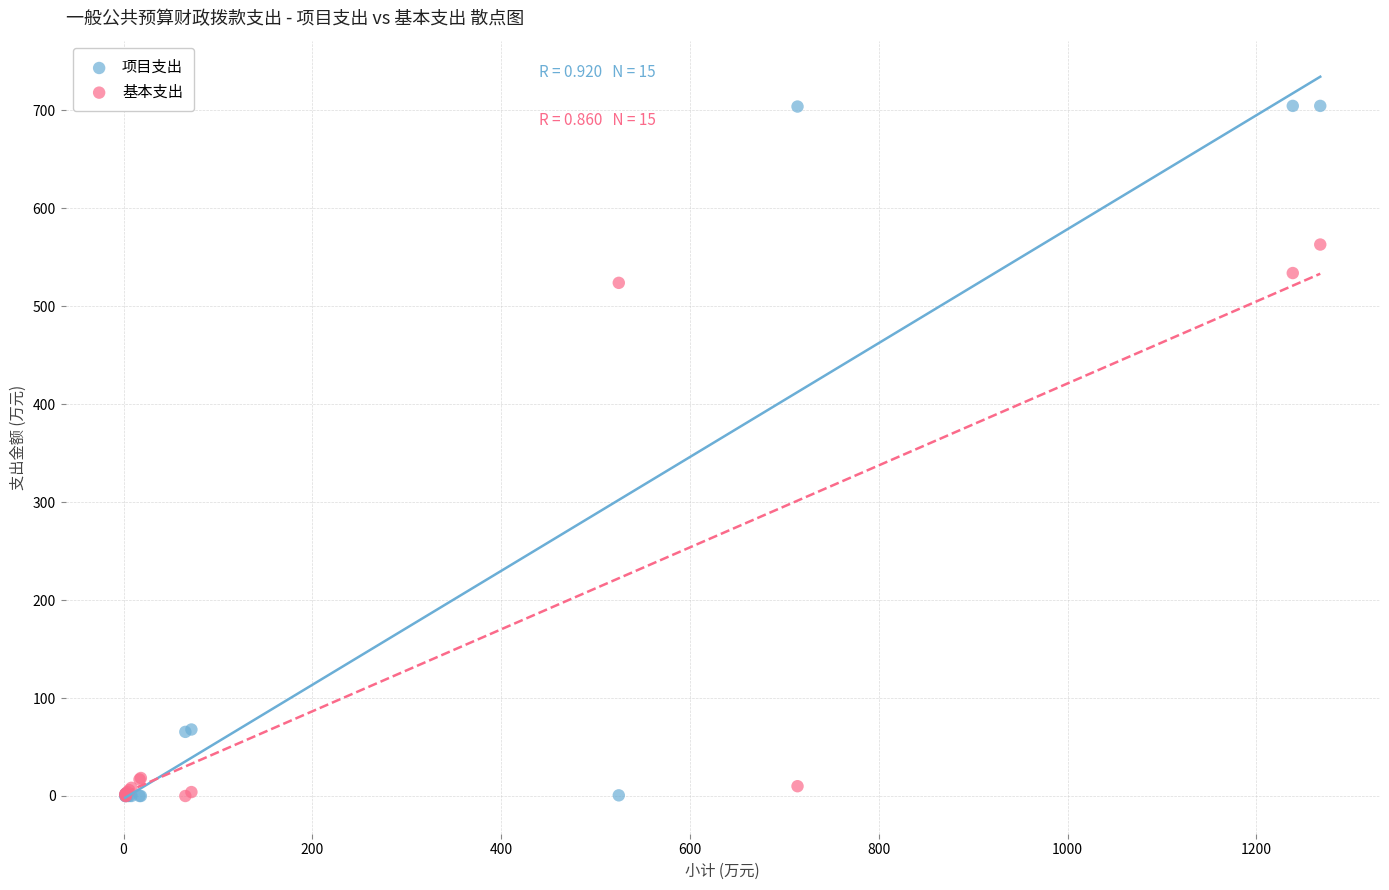

Across all series, what Y value is closest to 352?

524.0